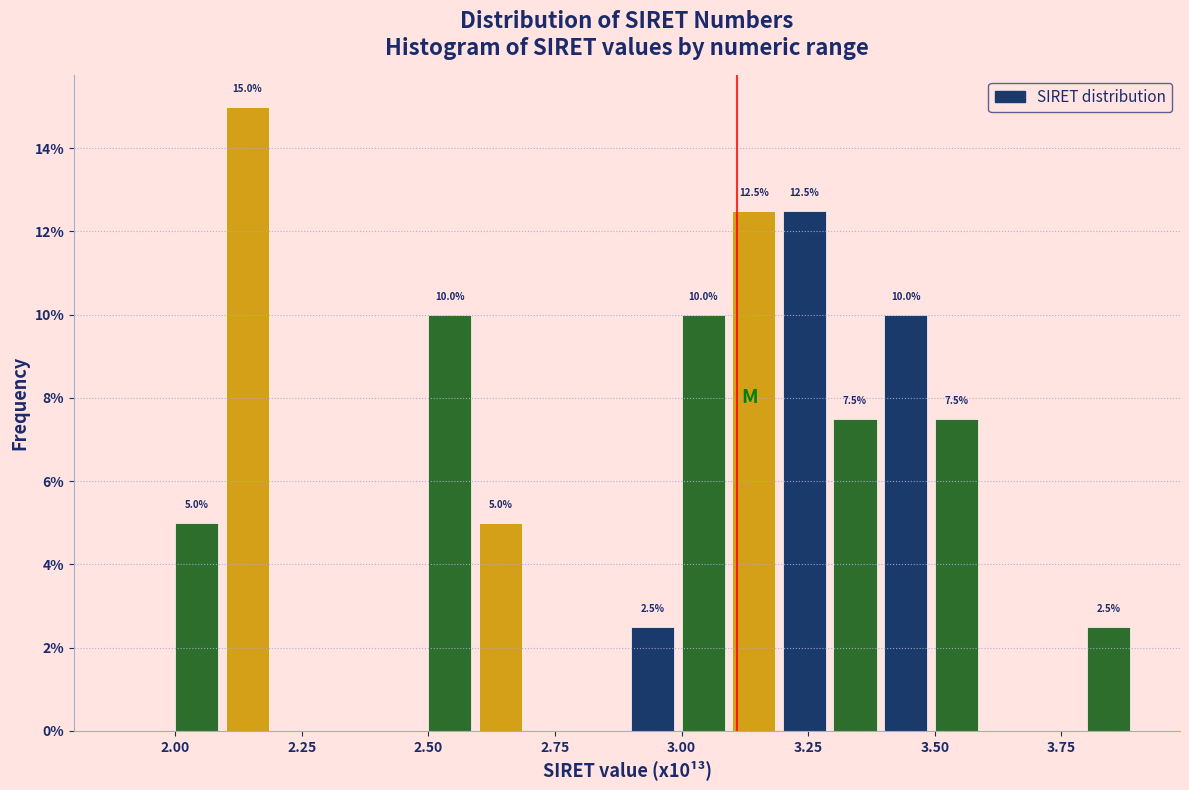

Around what value on the x-axis is the tallest bar? Give the approximate position of its centre, as read against the axis.

2.15